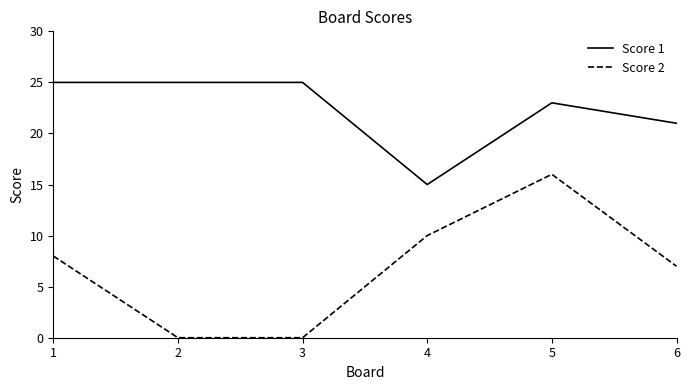

Rank the series at 2 from lowest to highest value.

Score 2, Score 1